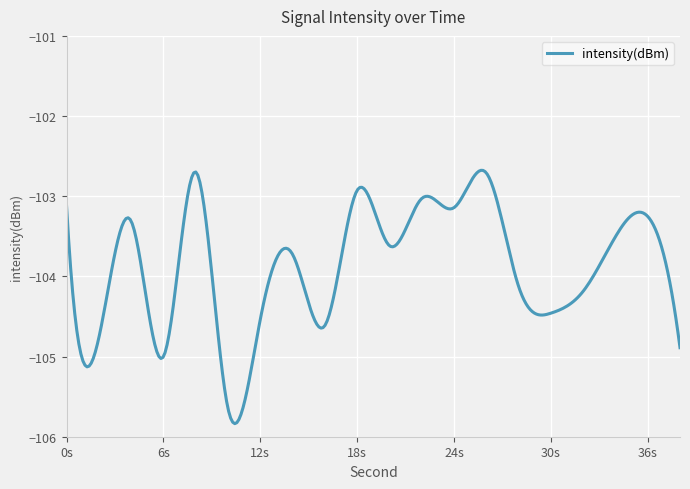

What is the greatest value displayed?

-102.7